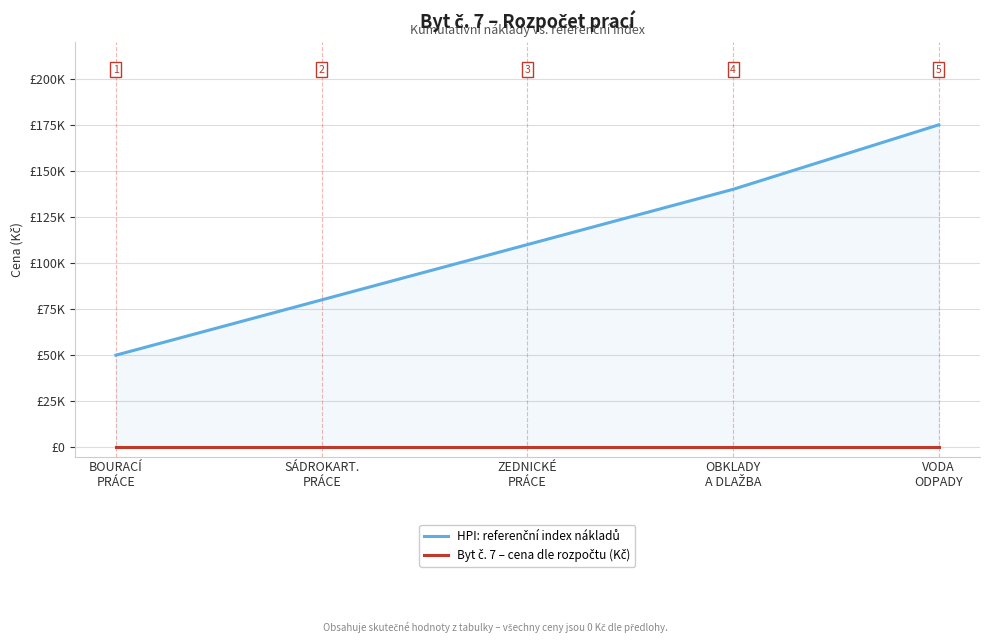

Which series has the largest total across all categories?

HPI: referenční index nákladů